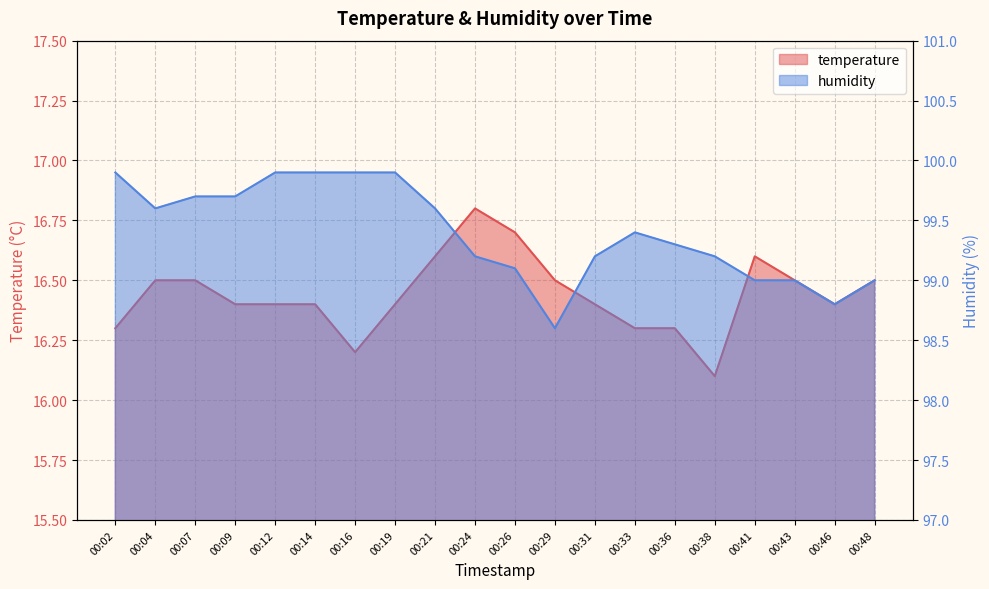

What is the value of the humidity point at the 6th from the left?

99.9